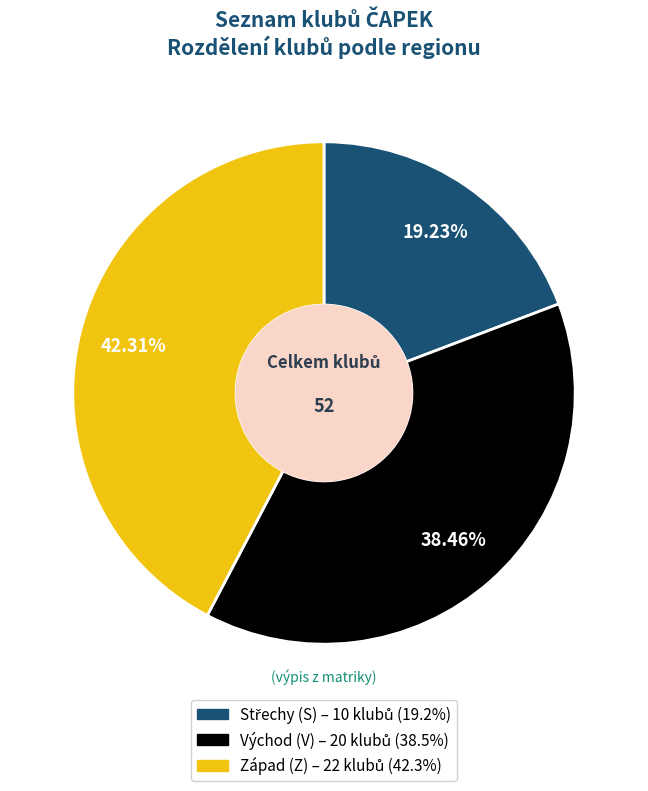

Is there any slice that represents more than half of the pie?

No